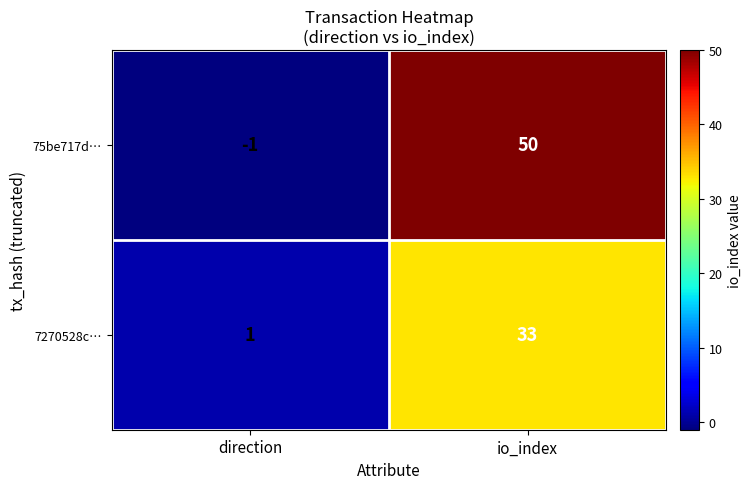

The value of 75be717d… at io_index is 50. True or false?

True